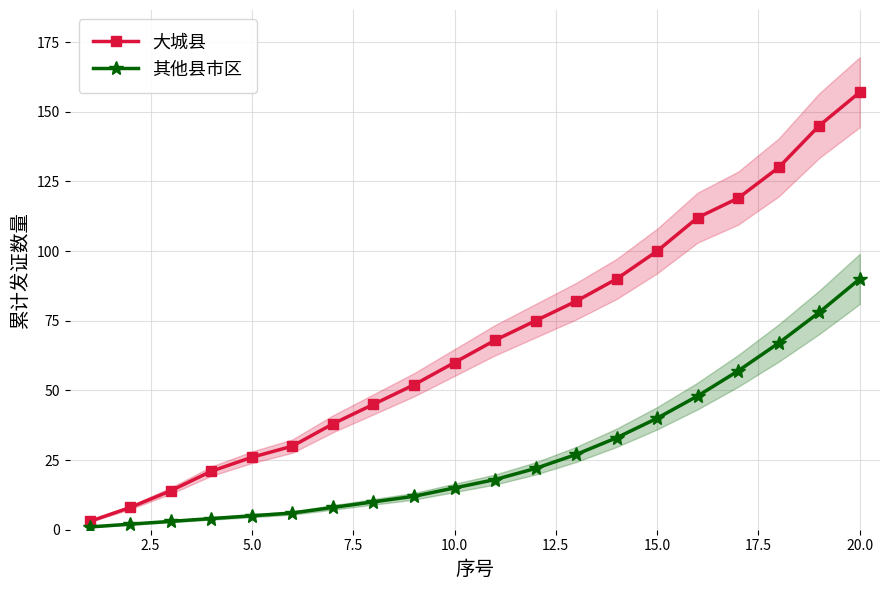

How many lines are shown in the chart?

2